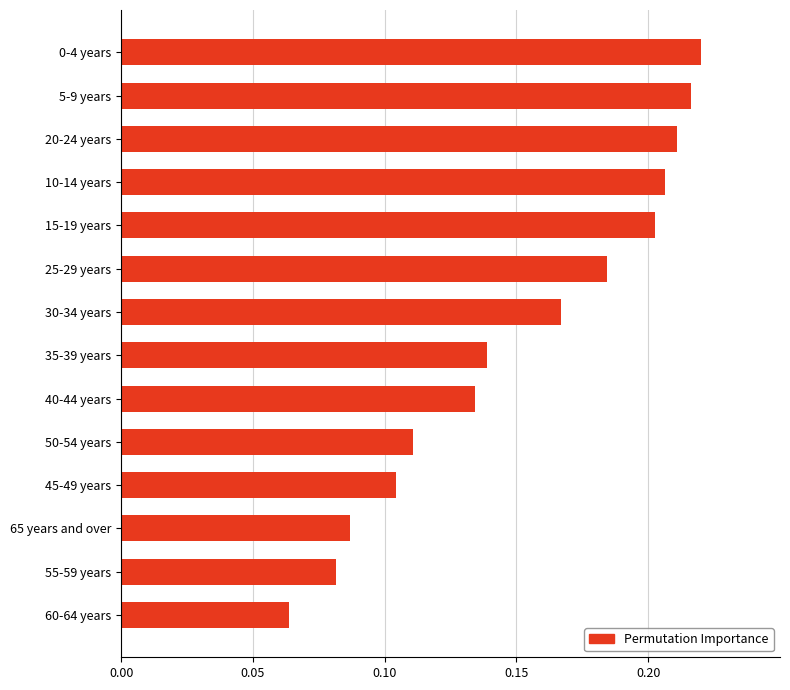

Rank the categories by value from lowest to highest.

60-64 years, 55-59 years, 65 years and over, 45-49 years, 50-54 years, 40-44 years, 35-39 years, 30-34 years, 25-29 years, 15-19 years, 10-14 years, 20-24 years, 5-9 years, 0-4 years